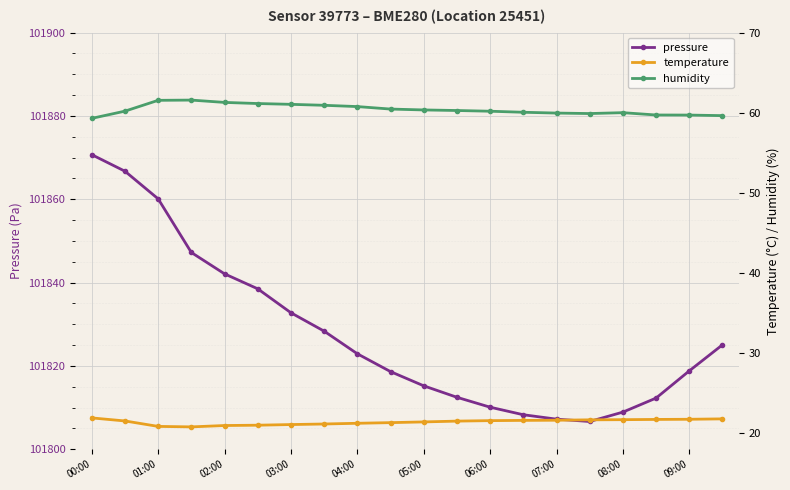

What is the lowest value of the pressure series?

101806.7